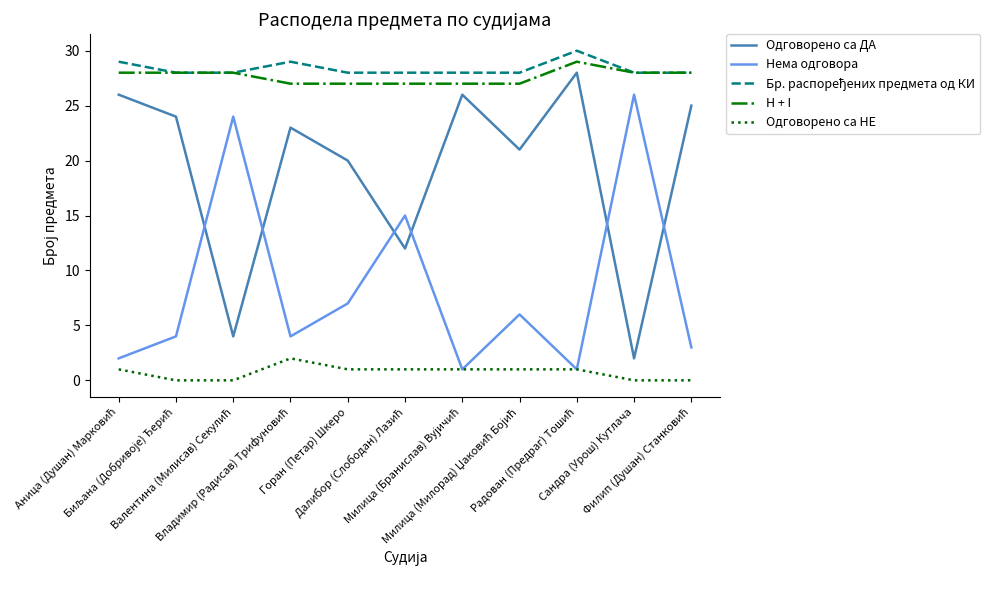

True or false: Одговорено са ДА and Одговорено са НЕ cross at least once.

False